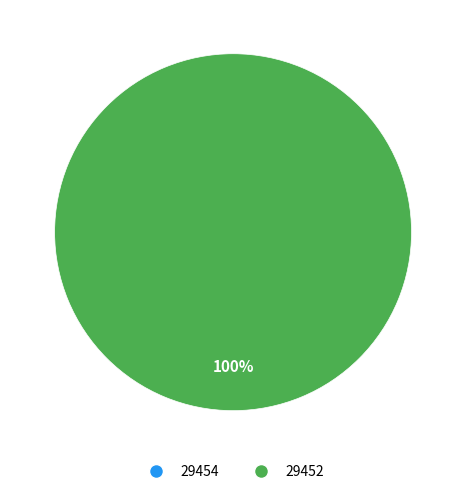

What is the total percentage of 29452 and 29454?

100.0%